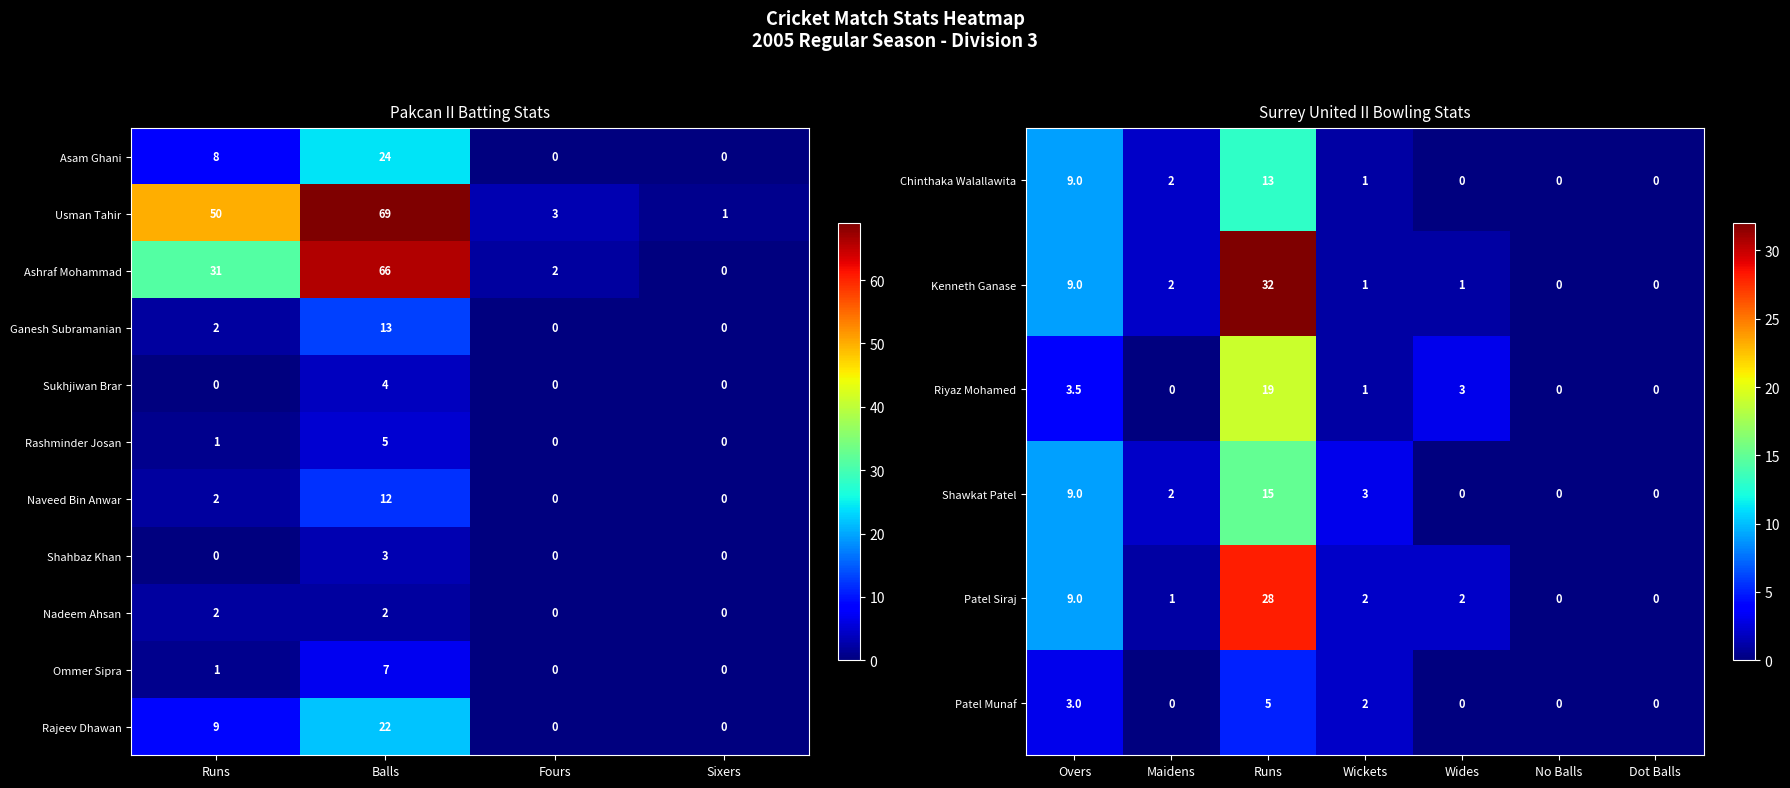

Where is Ommer Sipra nearest to the value 3?

Runs